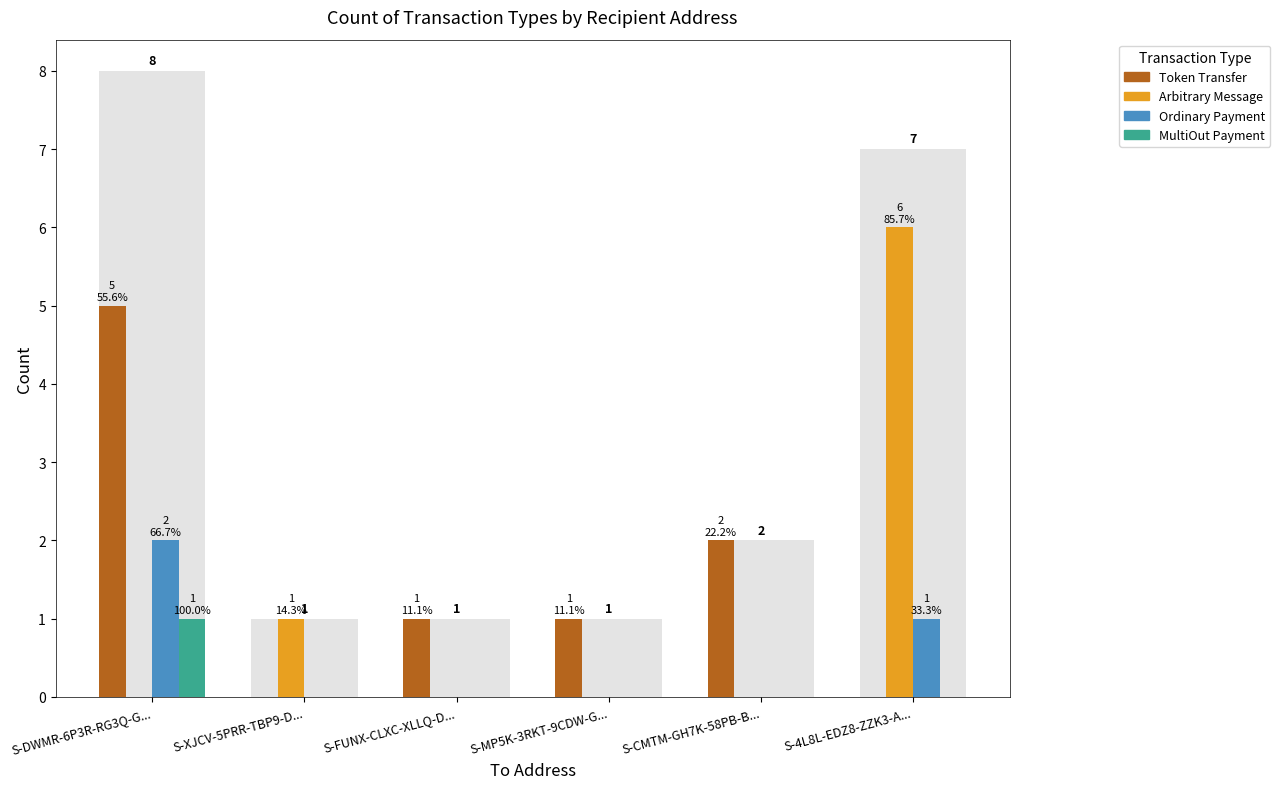

Are the bars horizontal?

No